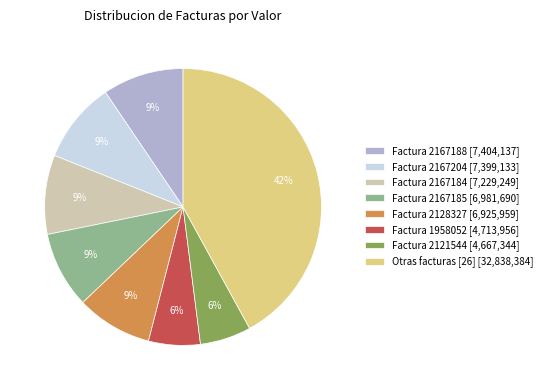

To the nearest percent, what percentage of the pie is Otras facturas [26] [32,838,384]?

42%